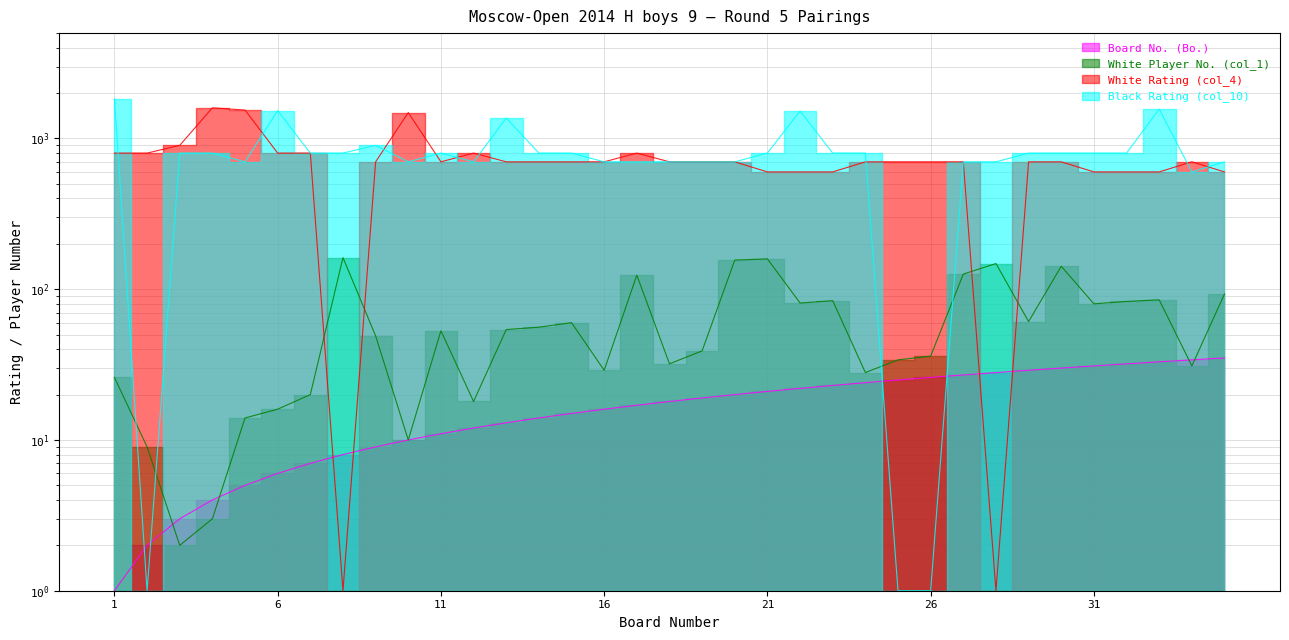

Which series has the largest range (max minus min)?

Black Rating (col_10)